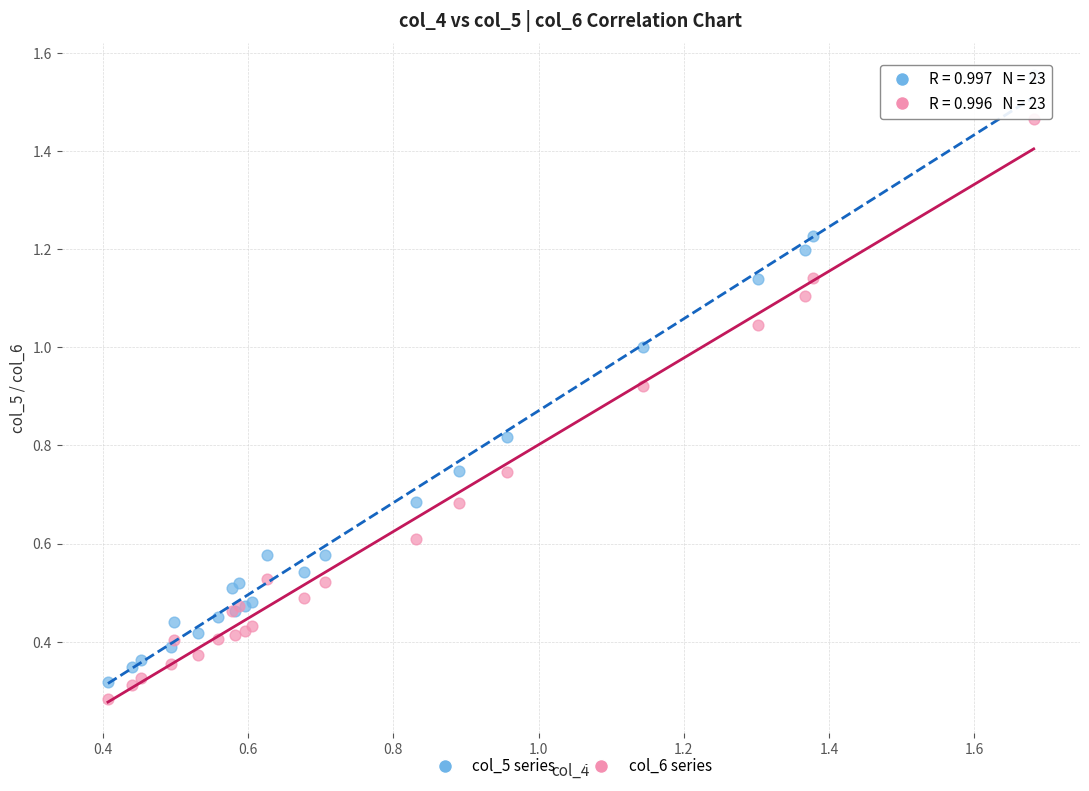

What are all the series names shown in the legend?

col_5 series, col_6 series